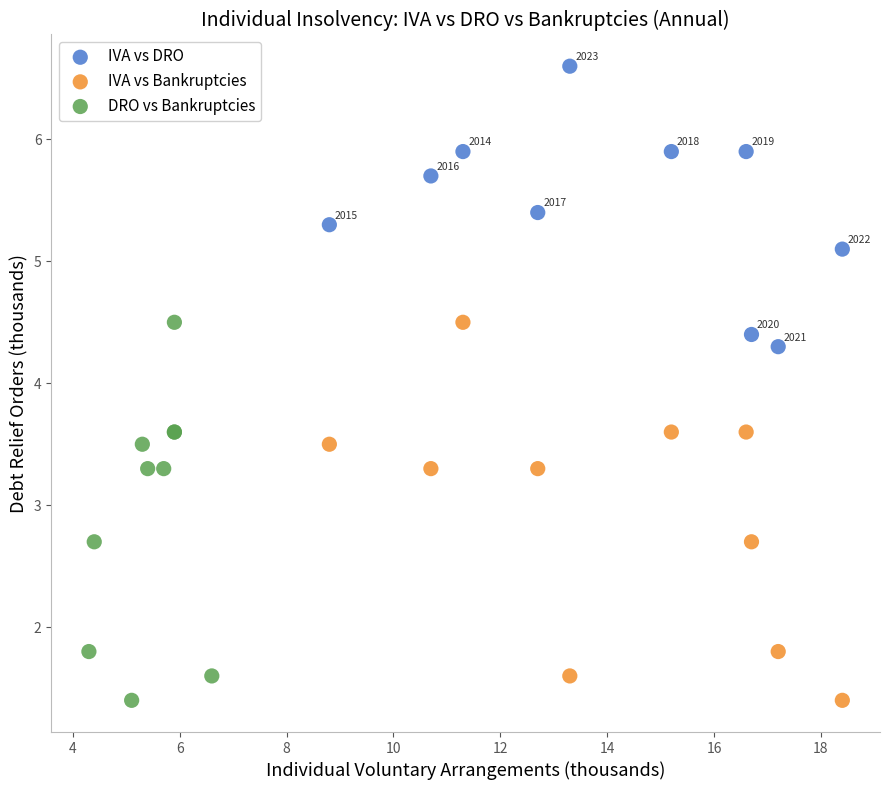

Which series contains the highest Y value?

IVA vs DRO